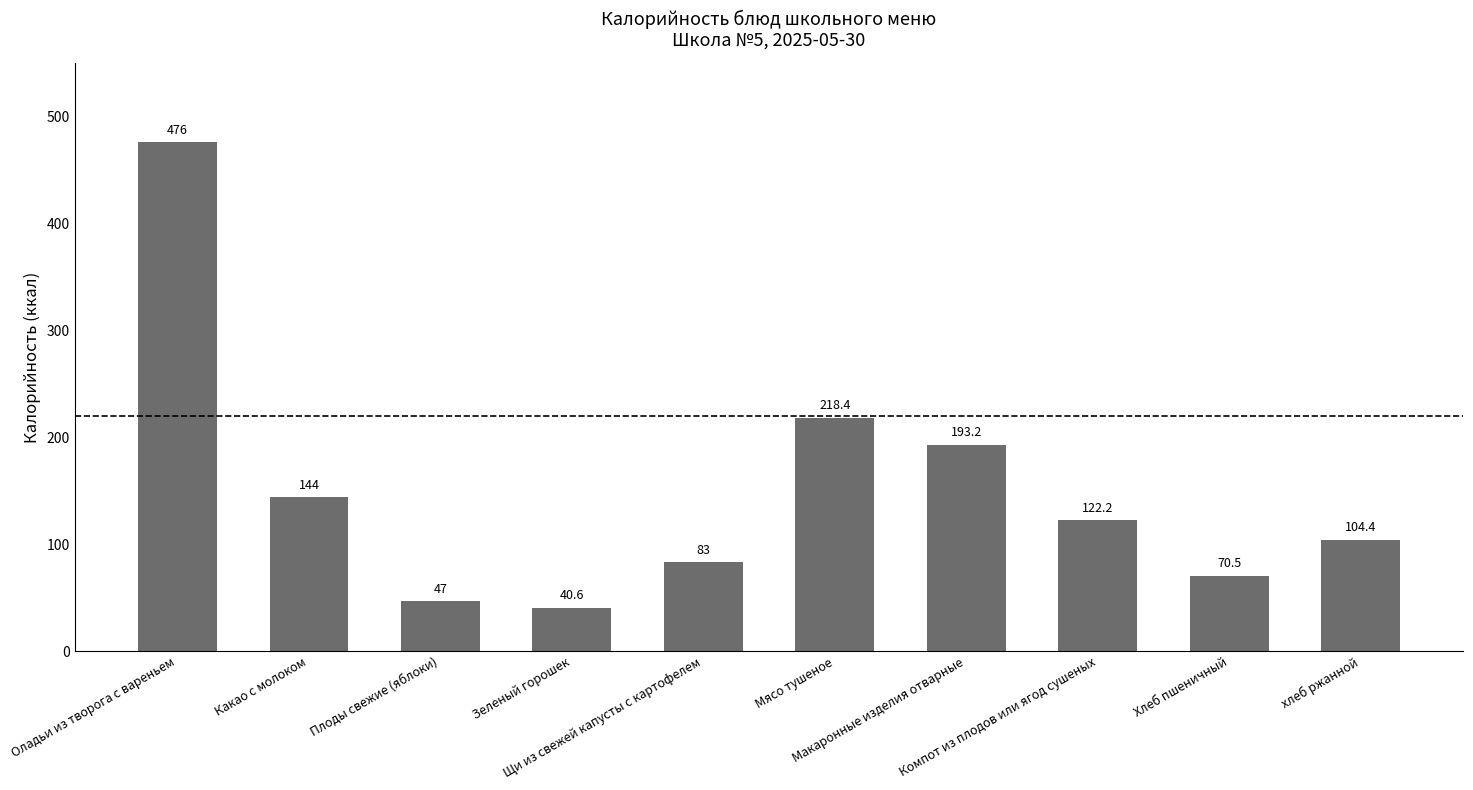

What position from the left is Мясо тушеное?

6